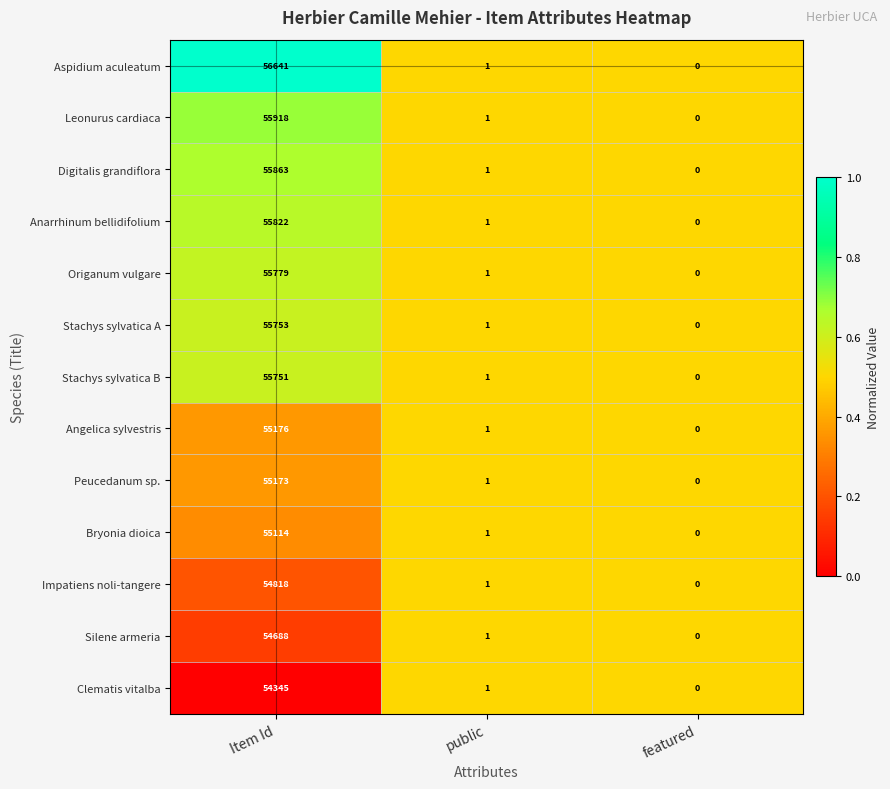

Which series changed the most between Item Id and public?

Aspidium aculeatum